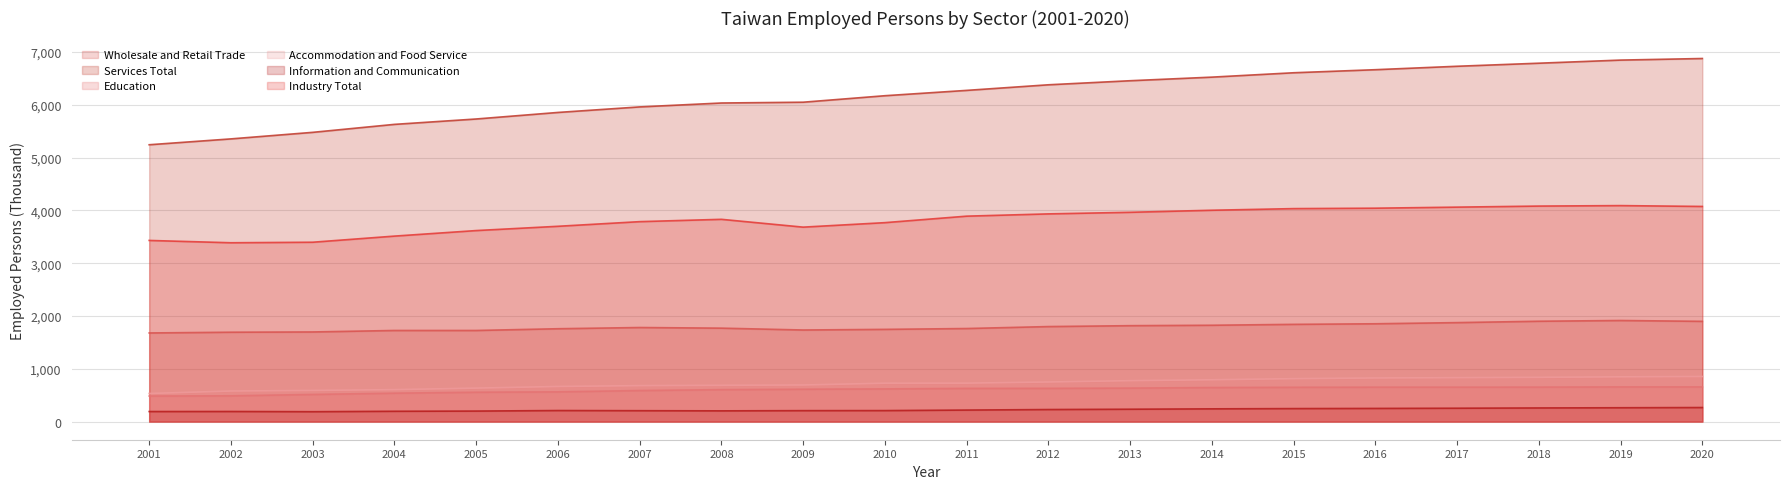

What is the smallest value displayed?

187